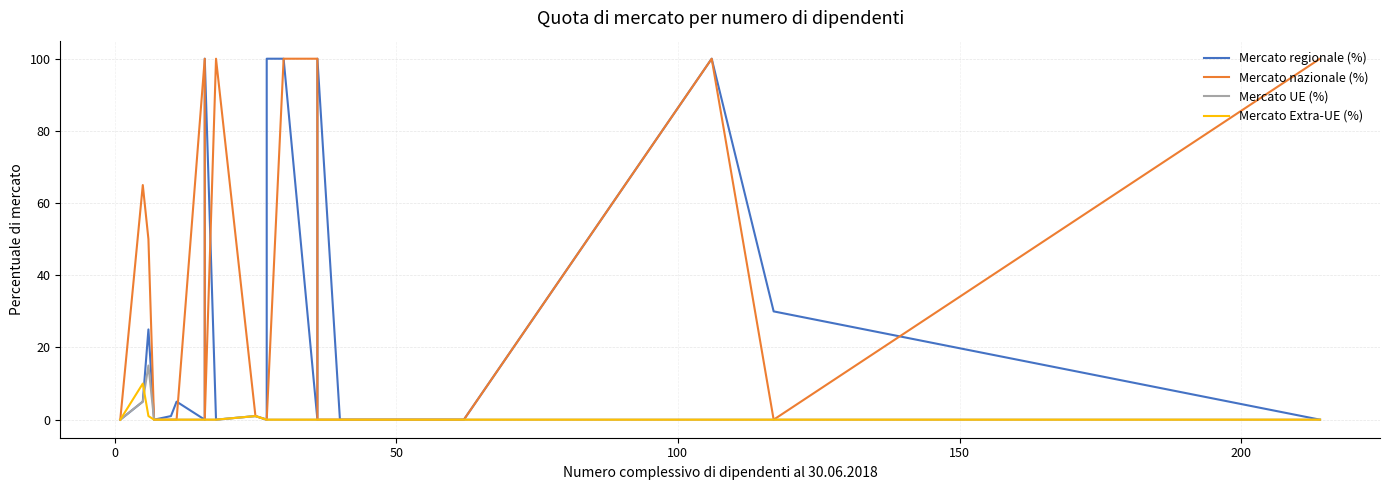

What is the sum of all Mercato UE (%) values?

21